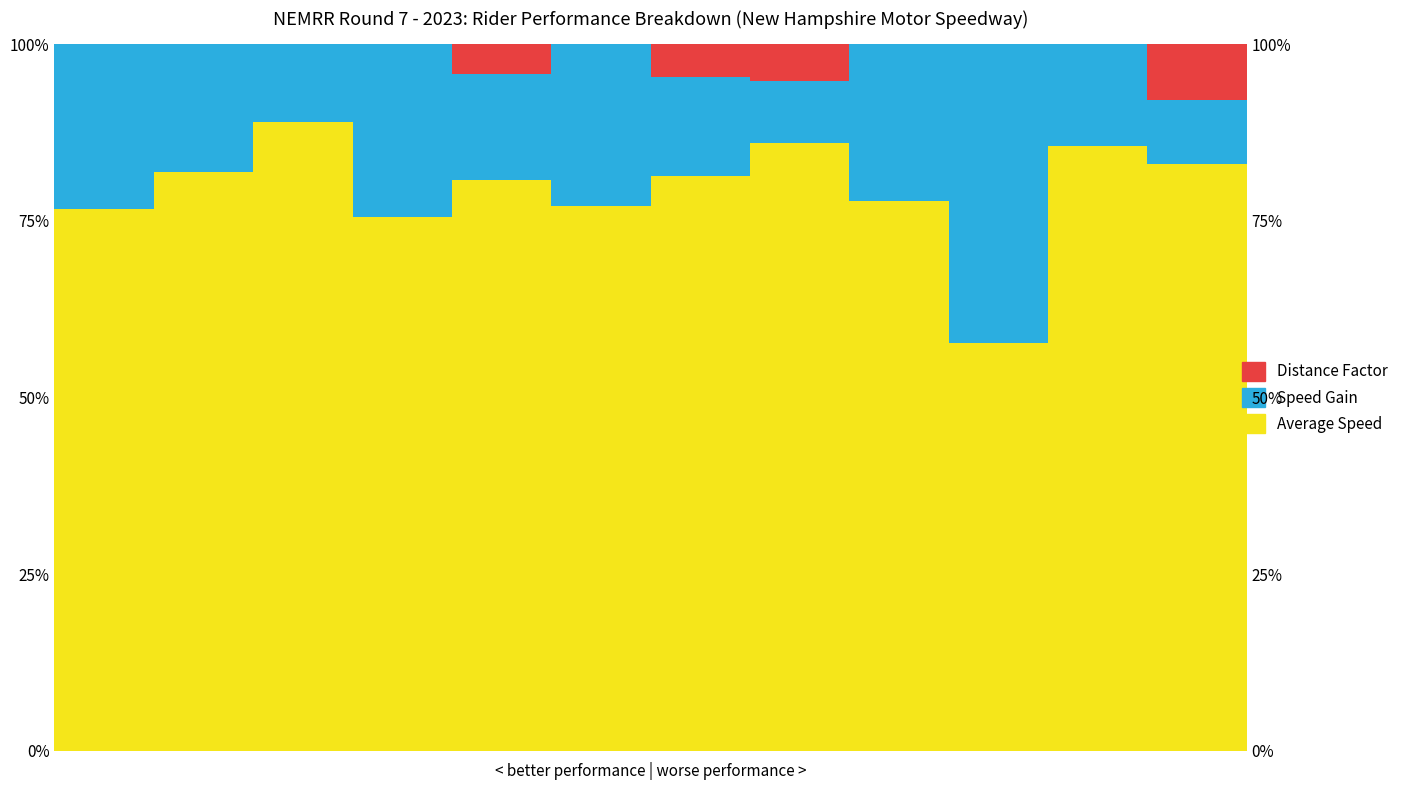

Is it true that Speed Gain equals 7.3 at 2?

False